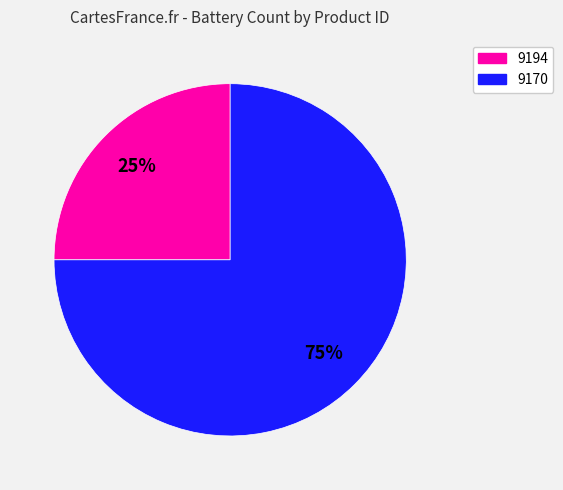

To the nearest percent, what is the combined percentage of 9194 and 9170?

100%